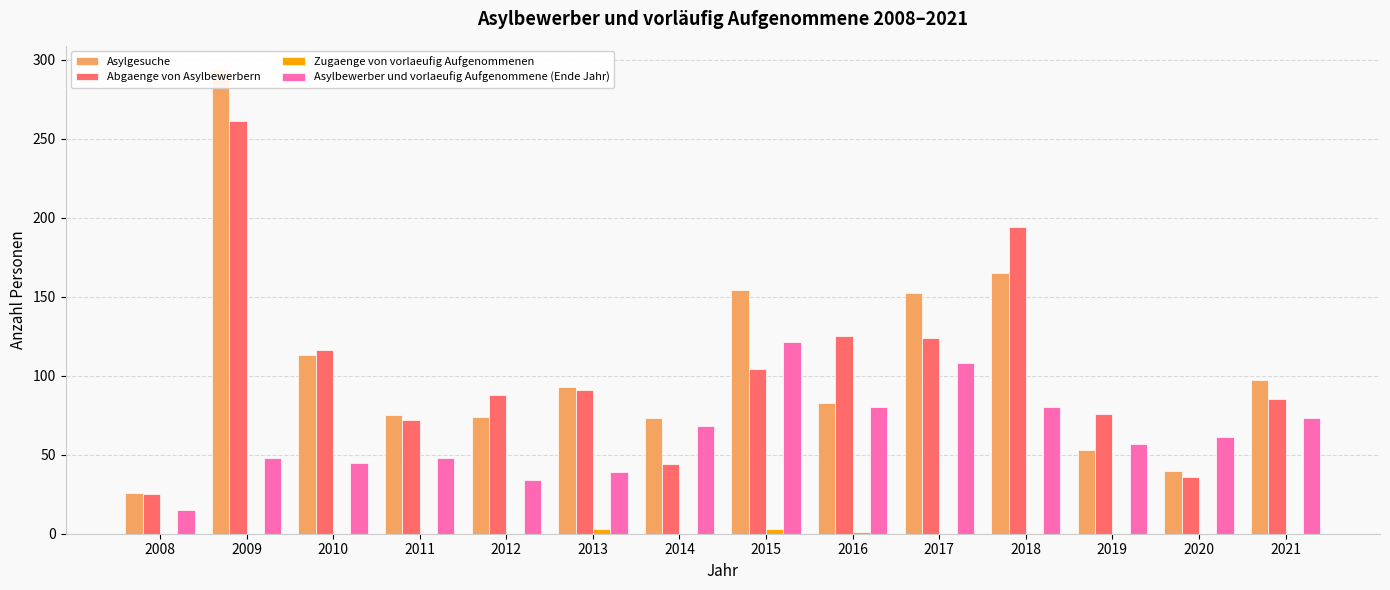

Reading left to right, transcribe all the data shown in this chart.

Asylgesuche: 26	294	113	75	74	93	73	154	83	152	165	53	40	97
Abgaenge von Asylbewerbern: 25	261	116	72	88	91	44	104	125	124	194	76	36	85
Zugaenge von vorlaeufig Aufgenommenen: 0	0	0	0	0	3	0	3	1	0	0	0	0	0
Asylbewerber und vorlaeufig Aufgenommene (Ende Jahr): 15	48	45	48	34	39	68	121	80	108	80	57	61	73